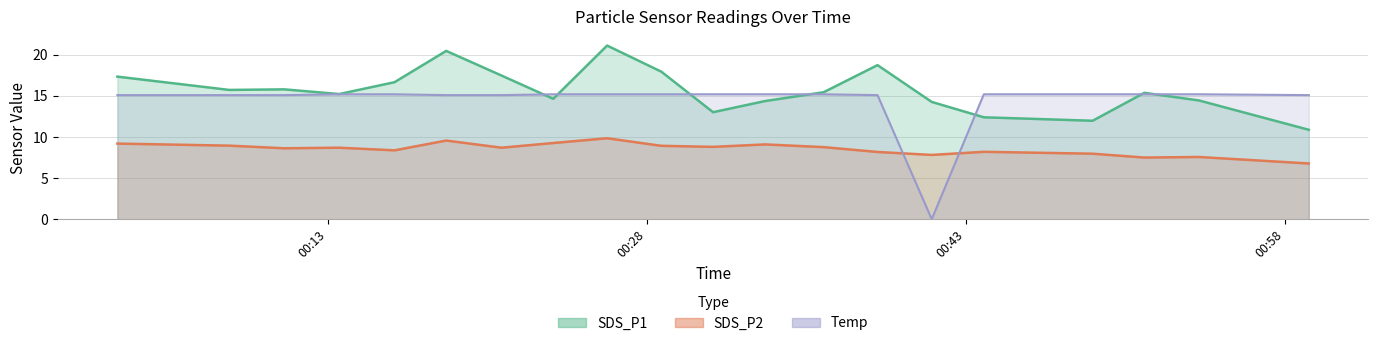

Is the value of SDS_P2 at 2023/10/09 00:13:32 greater than the value of Temp at 2023/10/09 00:31:07?

No